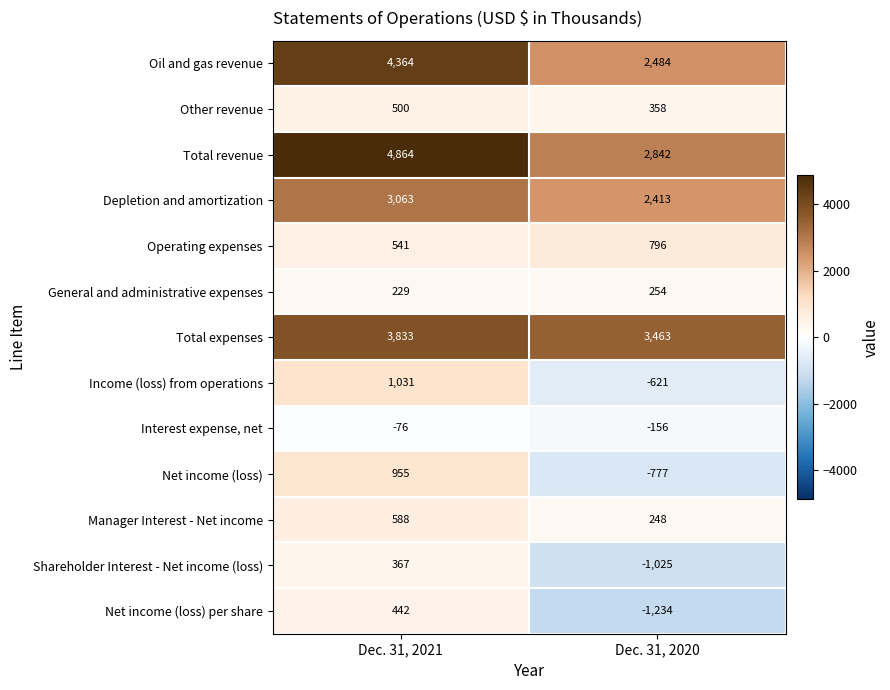

The value of Total revenue at Dec. 31, 2020 is 4614. True or false?

False